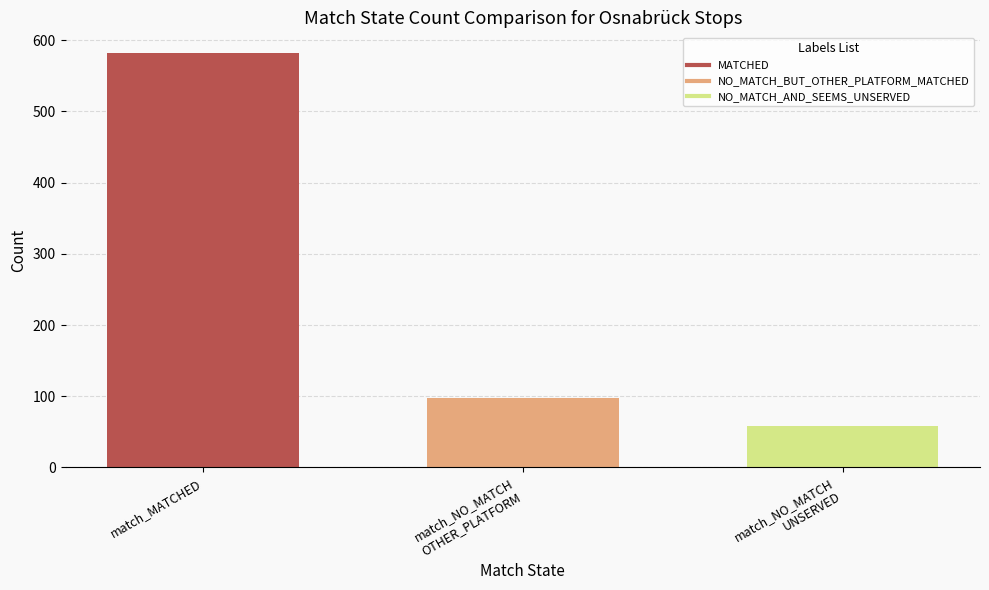

What is the minimum value for MATCHED?

582